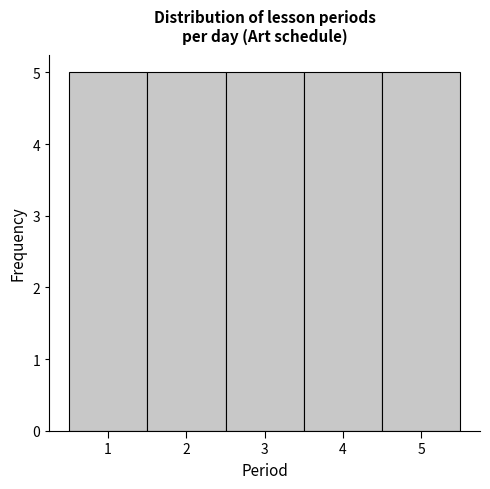

Reading left to right, list every bar in this chart as the range it spans on the x-axis followed by its height. The values are not printed on the chart, so give them approximately, as read against the axis.

0.5 to 1.5: 5
1.5 to 2.5: 5
2.5 to 3.5: 5
3.5 to 4.5: 5
4.5 to 5.5: 5